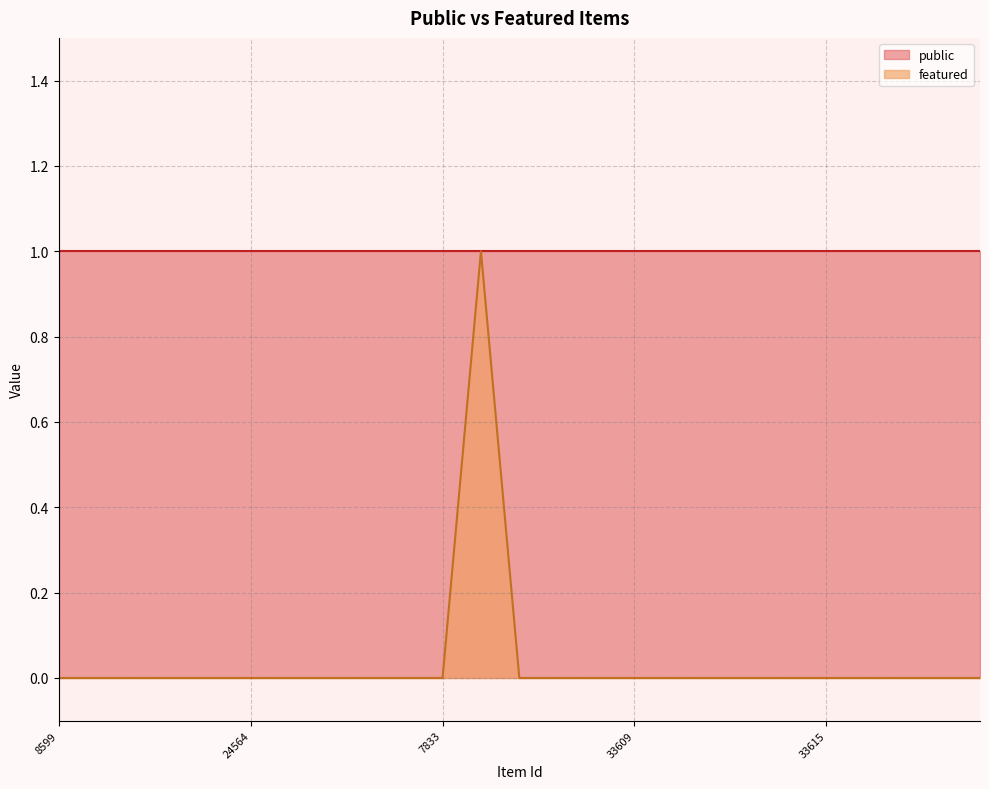

What is the label of the 24th point from the left?

318